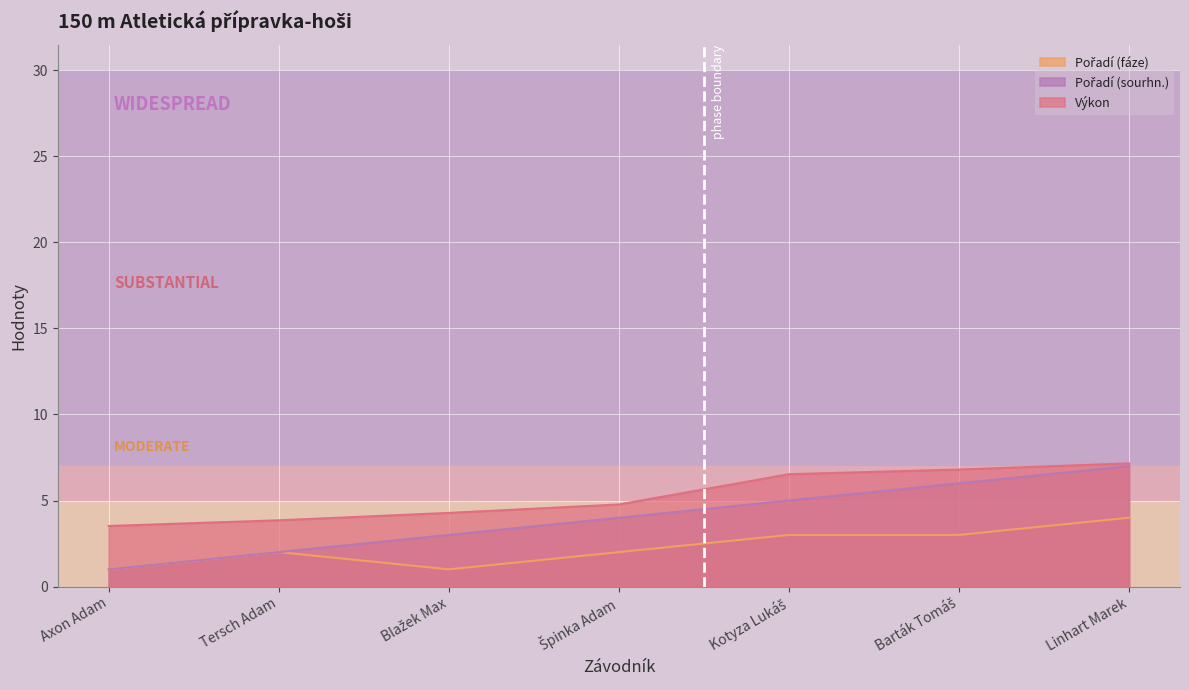

What is the minimum value for Pořadí (sourhn.)?

1.0